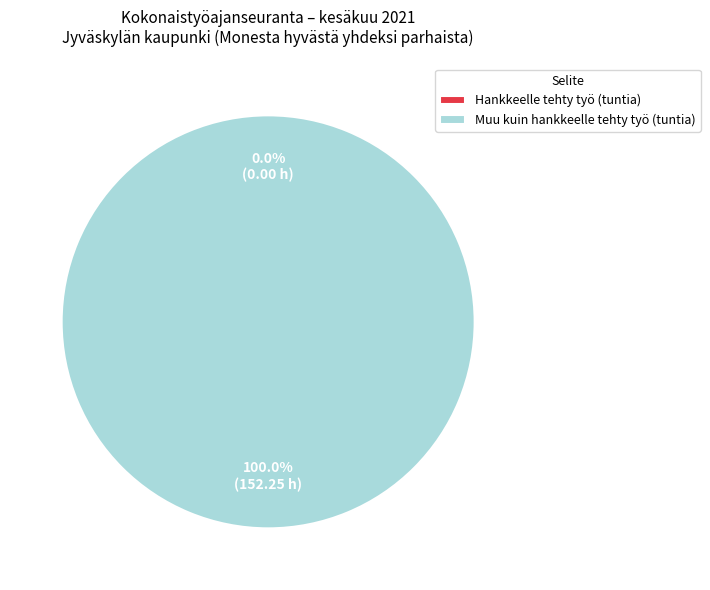

Which category has the biggest portion of the pie?

Muu kuin hankkeelle tehty työ (tuntia)